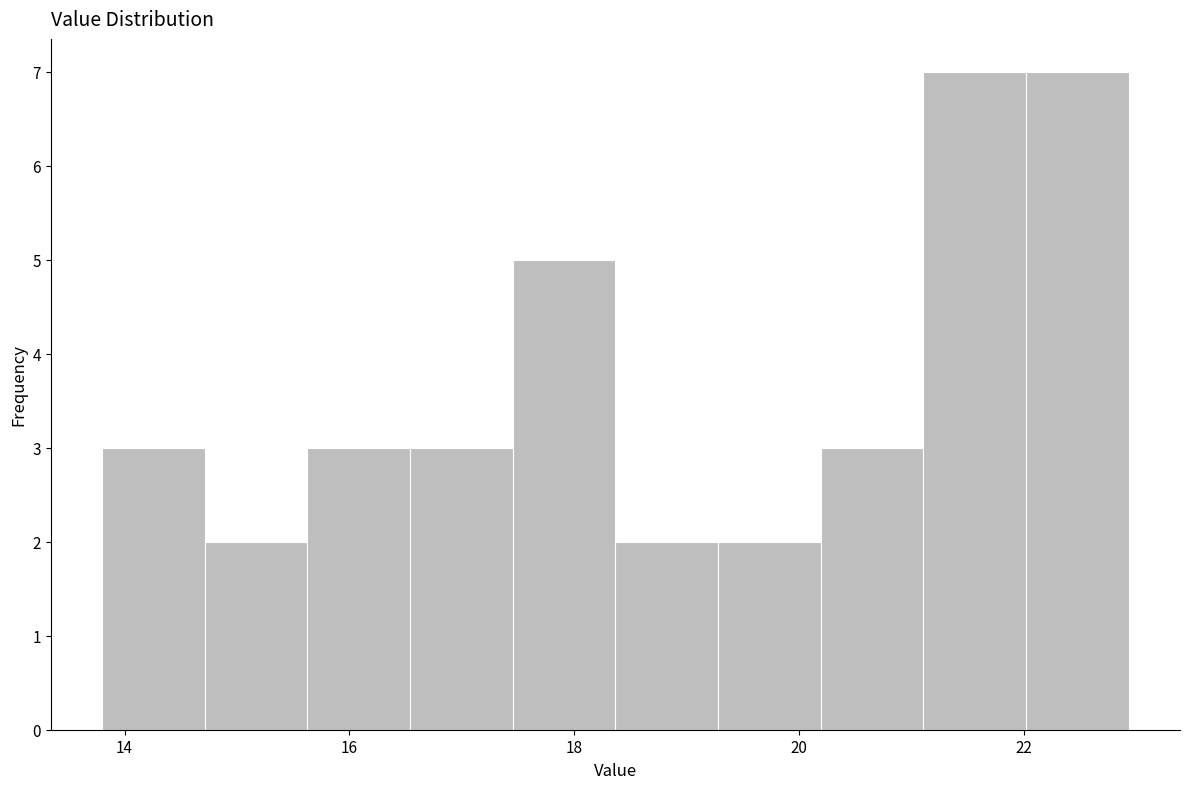

What is the height of the bar covering 14.8 to 15.6 on the x-axis? Neither the bar edges nor the heights are printed on the chart, so give them approximately, as read against the axes.

2